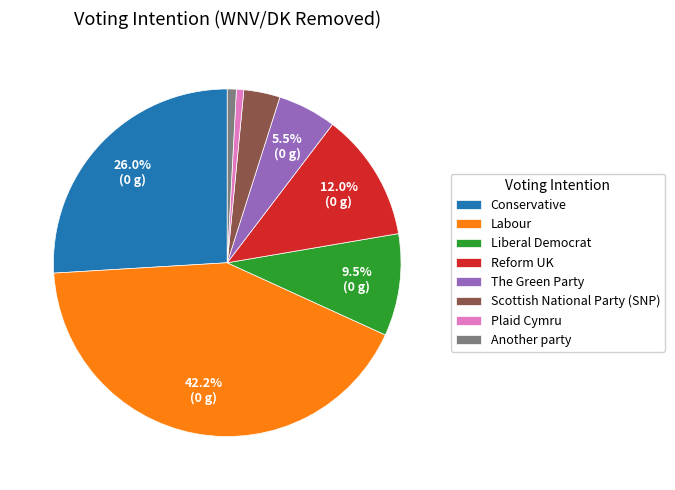

Combined, do Scottish National Party (SNP) and Conservative account for over 50%?

No